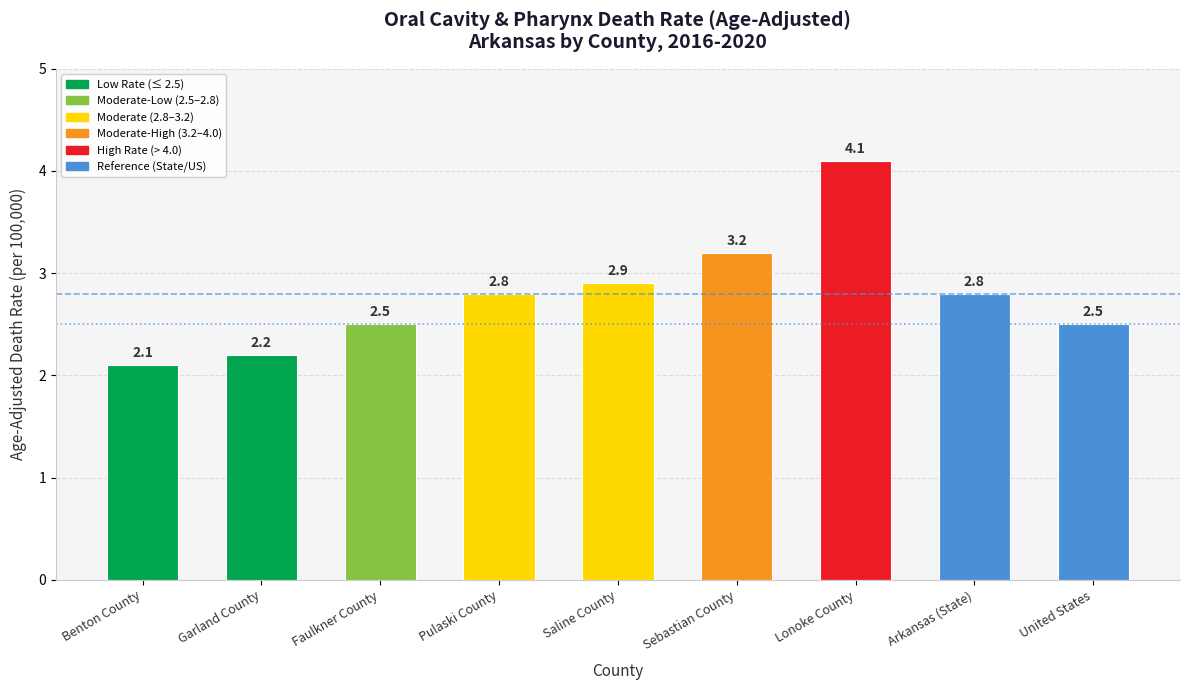

What is the label of the 3rd bar from the left?

Faulkner County